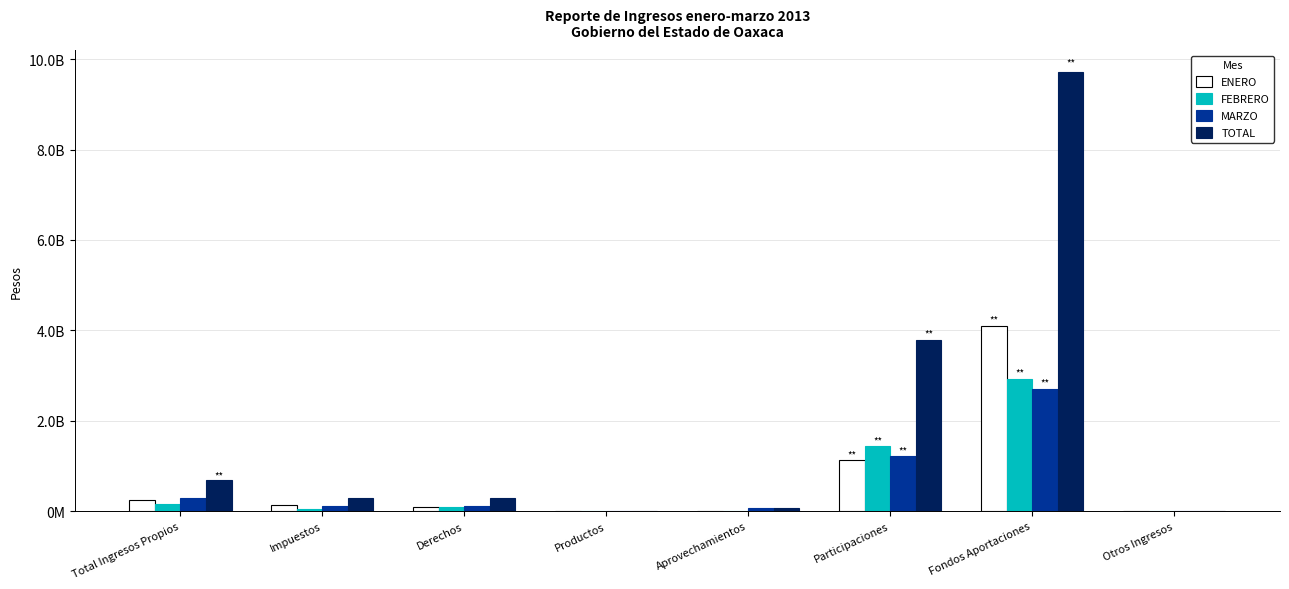

Is it true that FEBRERO equals 3764019.2 at Aprovechamientos?

False